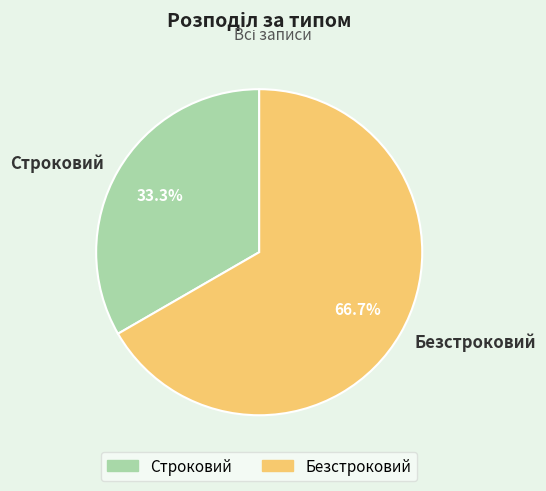

The Строковий slice represents 33% of the pie. True or false?

True